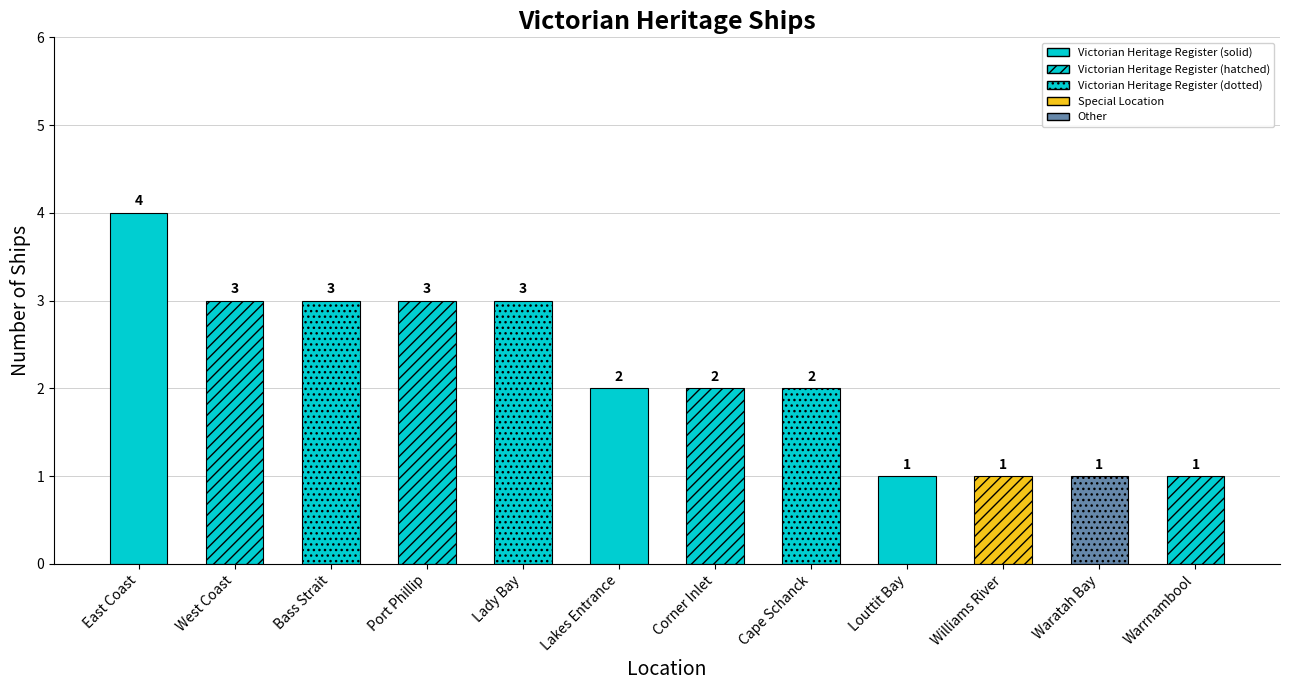

Is it true that the value at Louttit Bay is 1?

True